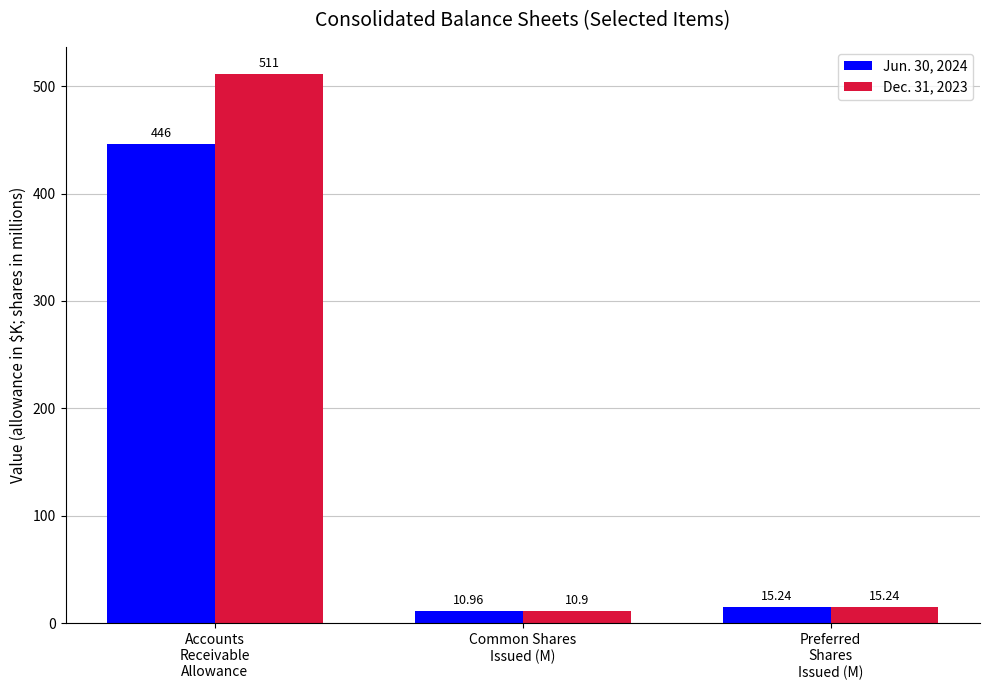

Which series has the widest spread of values?

Dec. 31, 2023